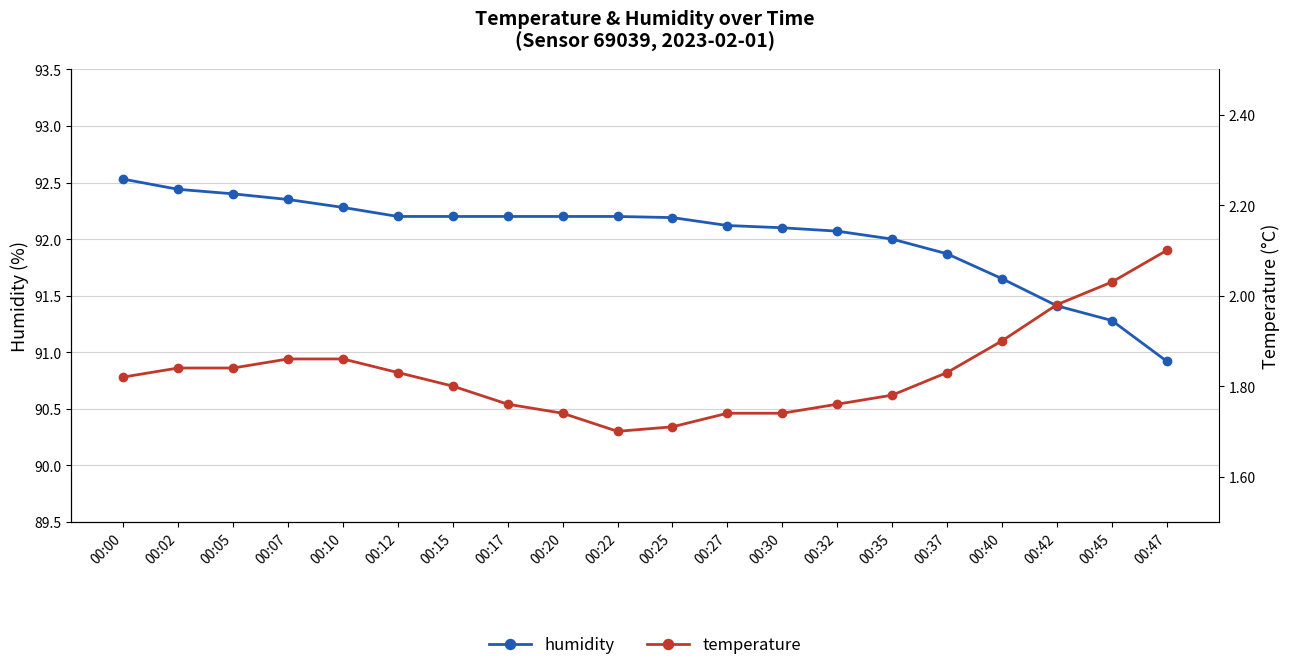

List the series in order of their peak value, highest first.

humidity, temperature